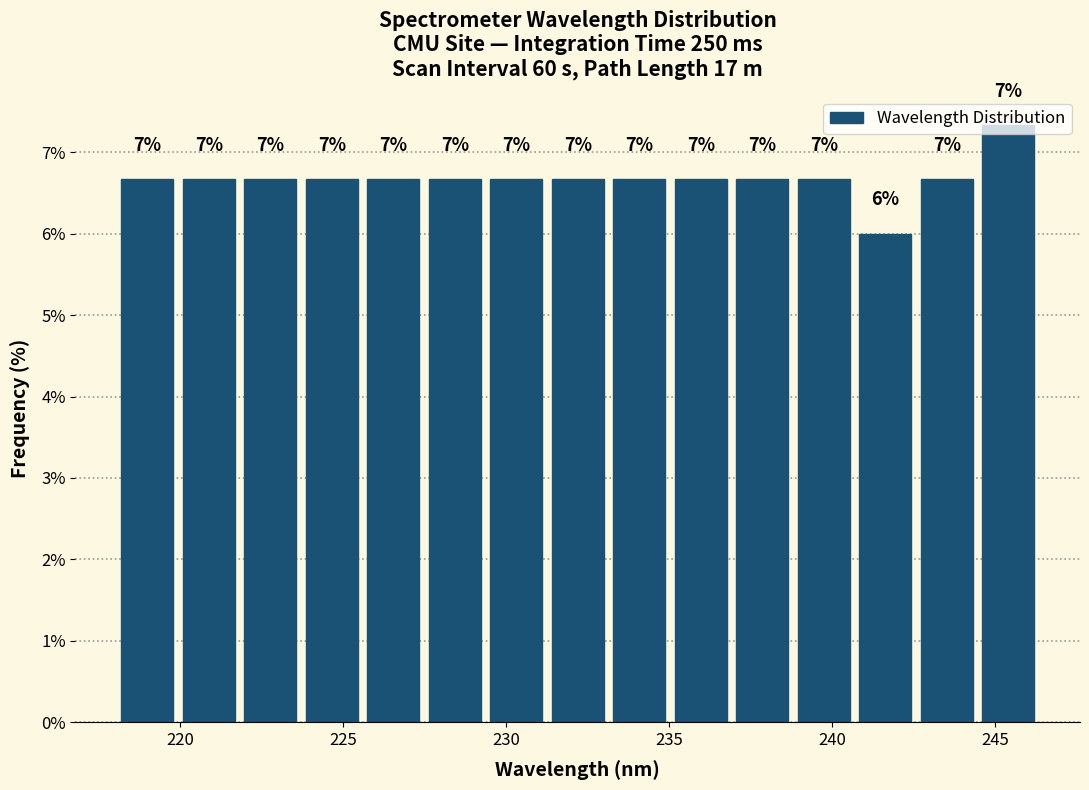

Around what value on the x-axis is the tallest bar? Give the approximate position of its centre, as read against the axis.

245.5